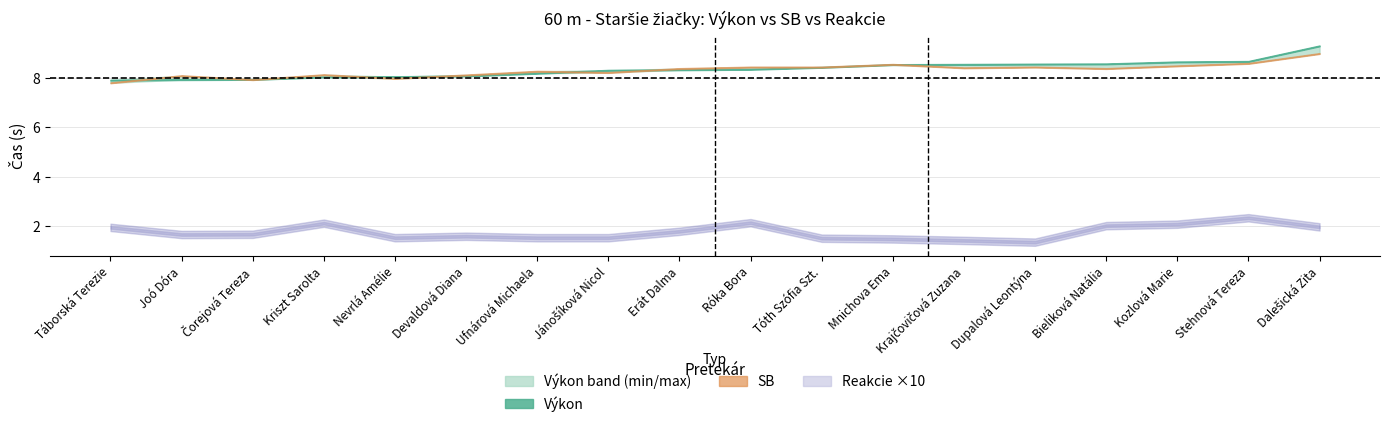

What are all the series names shown in the legend?

Výkon, SB, Reakcie